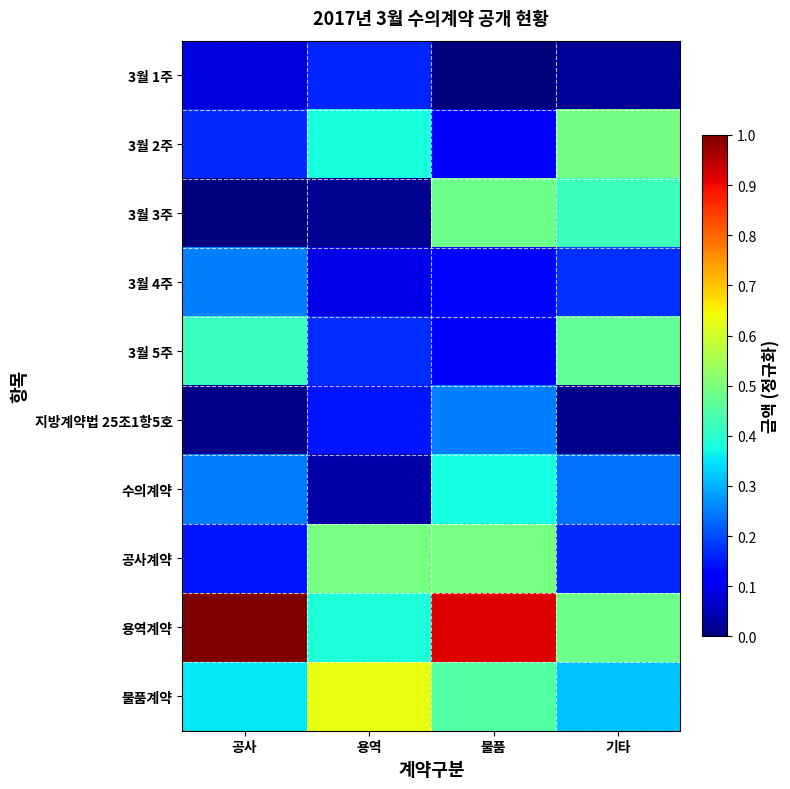

What is the spread (max minus min) of values at 용역?

0.6